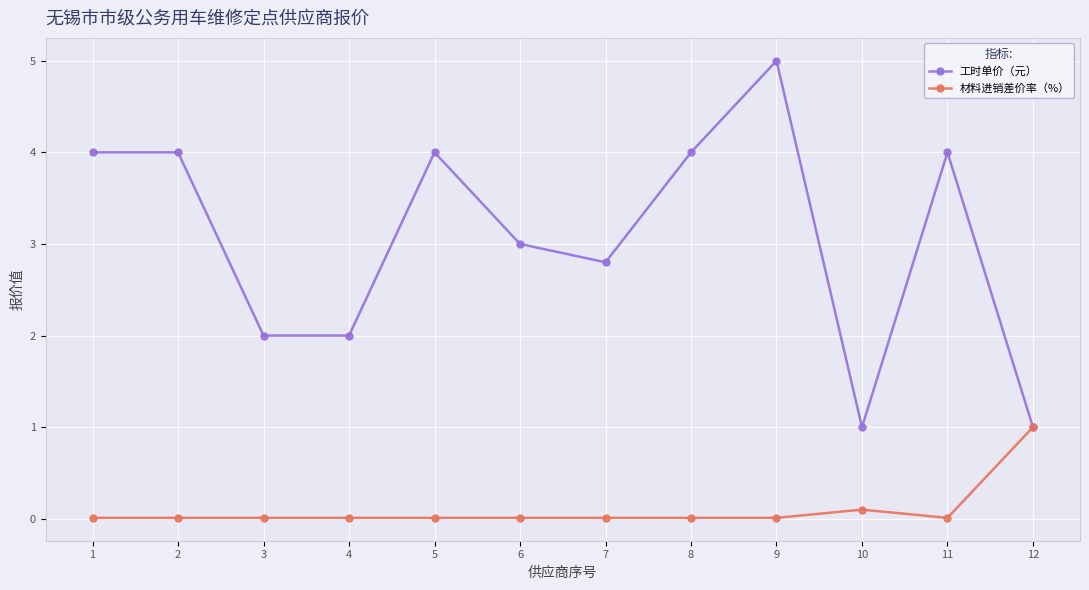

What is the average value of the 材料进销差价率（%） series?

0.1